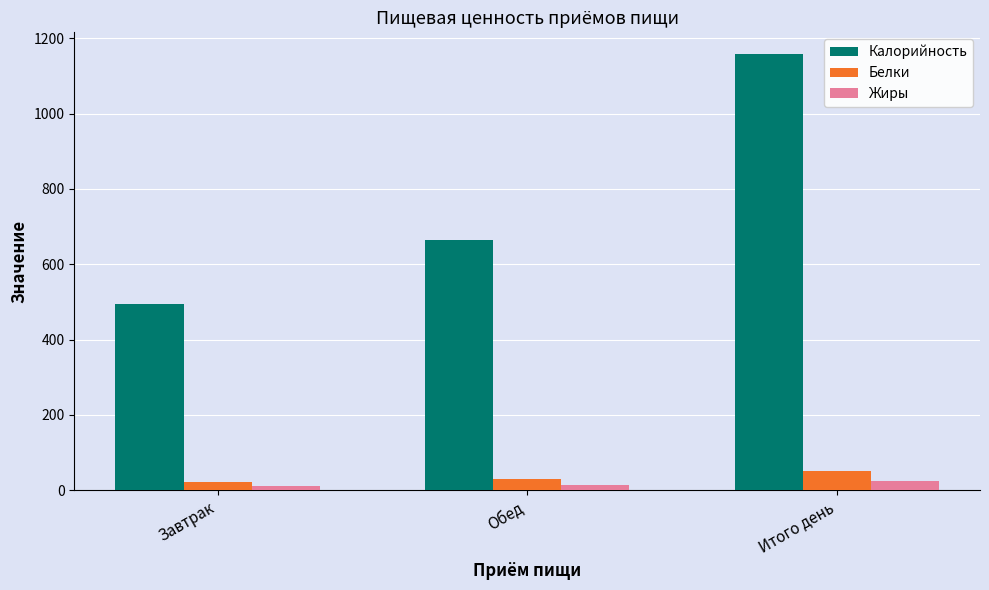

What is the sum of all Жиры values?

48.6